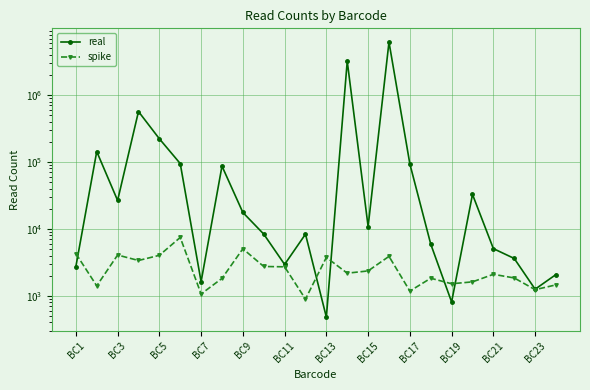

What is the difference between the highest and lowest values at BC19?

705